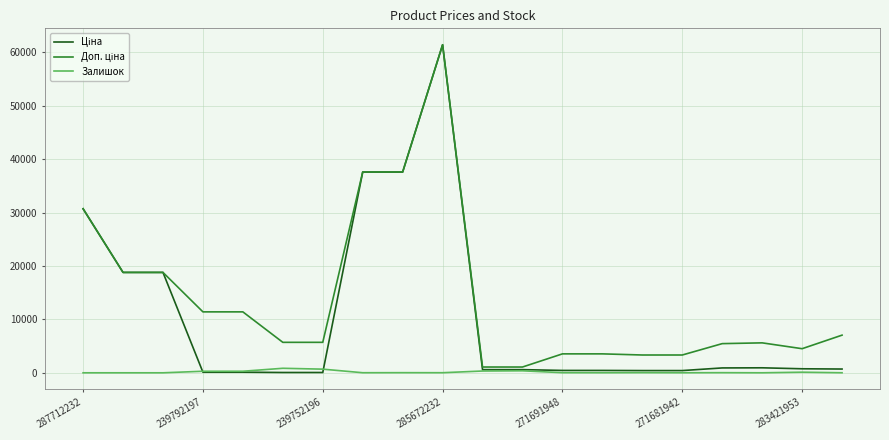

In Доп. ціна, how many points are higher than both neighbors (excluding endpoints)?

2